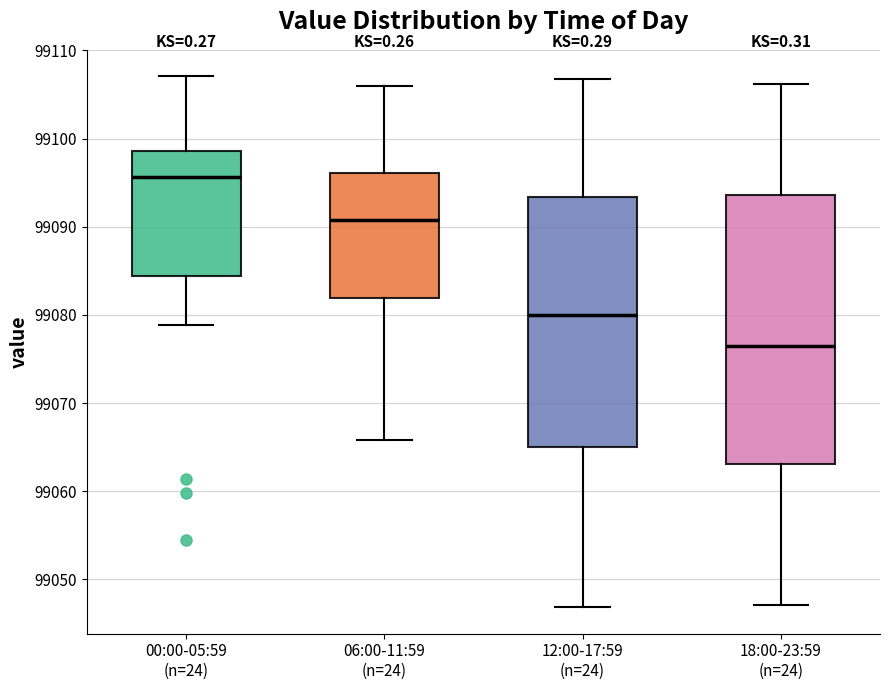

Where does the upper whisker of the box for 18:00-23:59 (n=24) end on the y-axis? The values are not printed on the chart, so give them approximately, as read against the axis.

99106